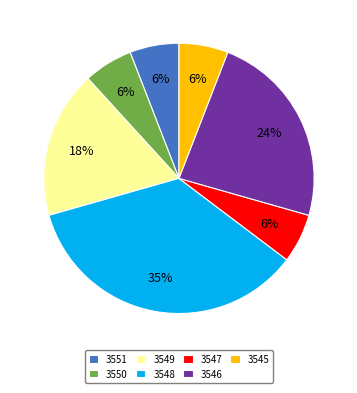

The 3546 slice represents 37% of the pie. True or false?

False